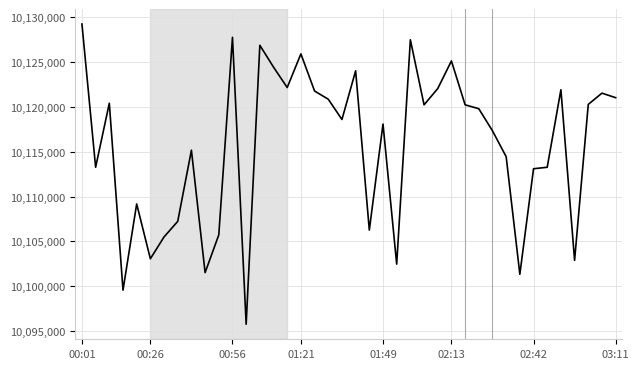

What is the sum of all values?

404627099